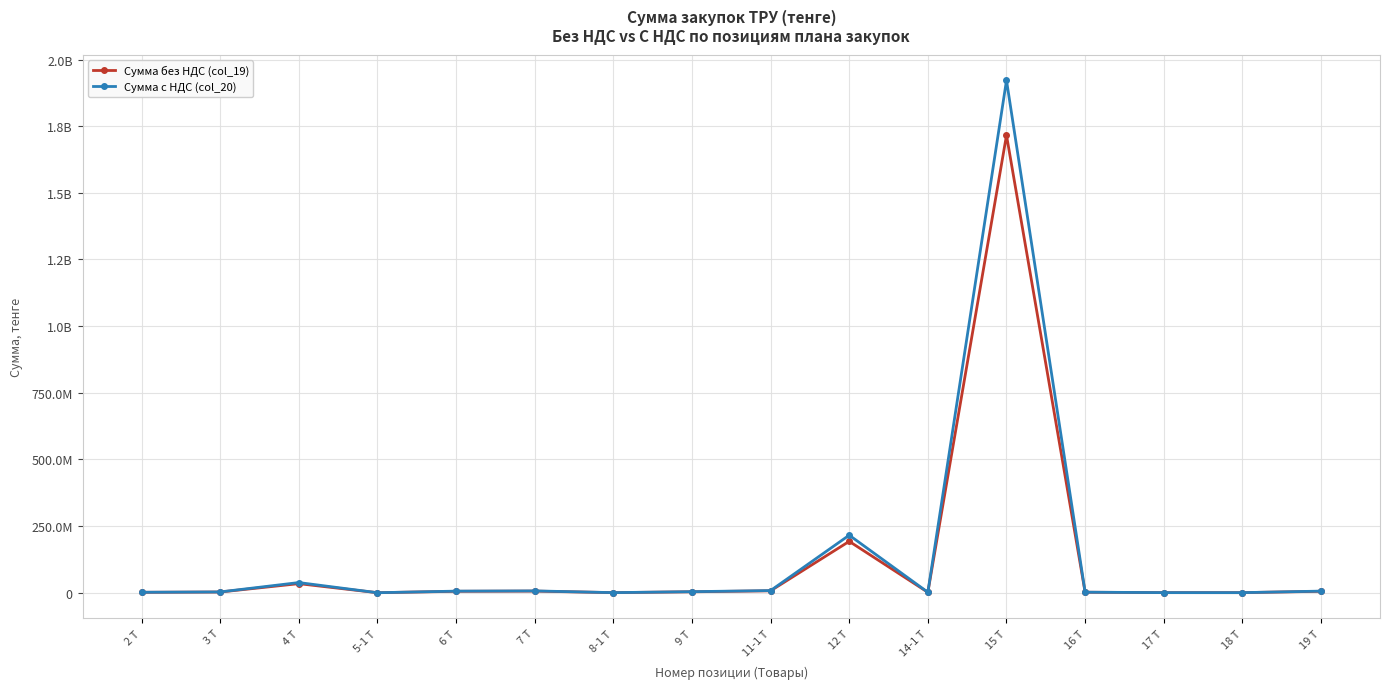

At how many categories does at least one series exceed 545800387?

1